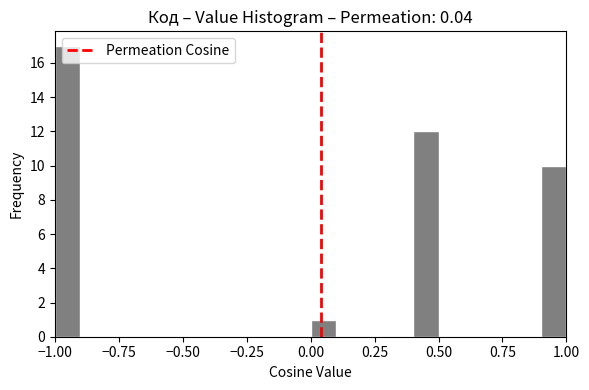

Around what value on the x-axis is the tallest bar? Give the approximate position of its centre, as read against the axis.

-0.95